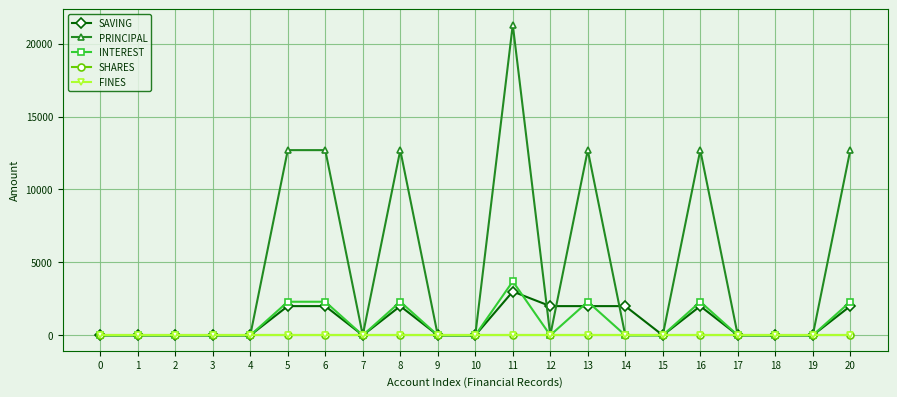

Is this an area chart (filled region under the line)?

No